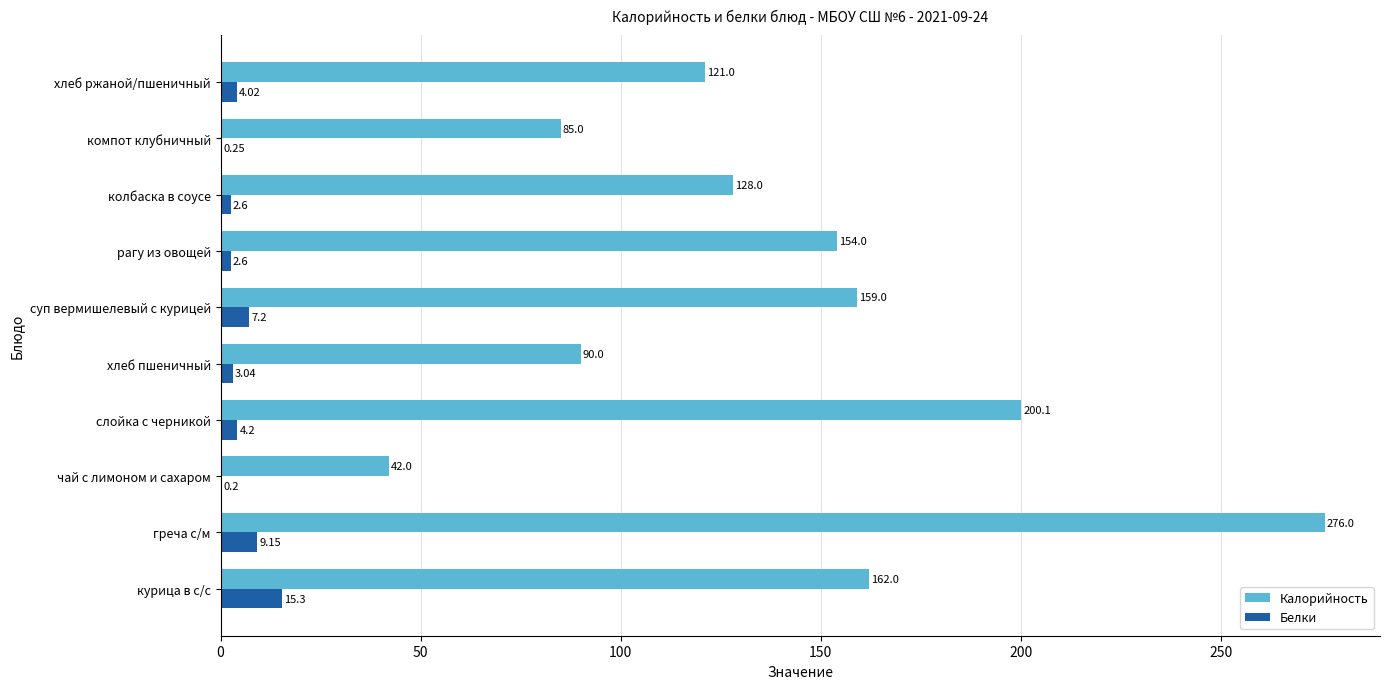

Which series changed the most between рагу из овощей and хлеб ржаной/пшеничный?

Калорийность